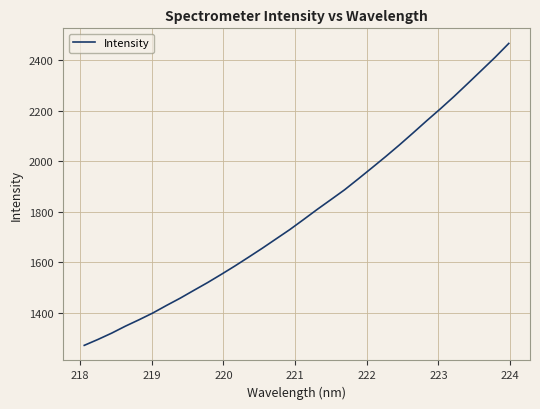

What is the maximum value shown in the chart?

2467.1